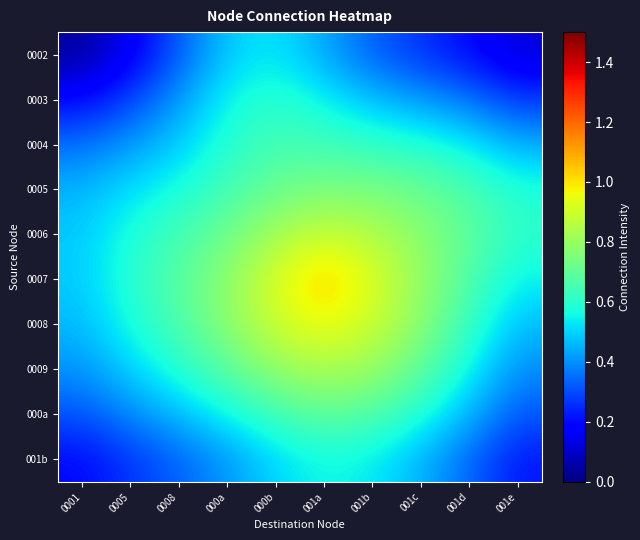

Reading left to right, what are all the values shown in this chart?

0002: 0001=0.0	0005=0.2	0008=0.3	000a=0.5	000b=0.5	001a=0.4	001b=0.3	001c=0.3	001d=0.2	001e=0.1
0003: 0001=0.2	0005=0.3	0008=0.4	000a=0.6	000b=0.6	001a=0.5	001b=0.5	001c=0.4	001d=0.4	001e=0.3
0004: 0001=0.4	0005=0.4	0008=0.5	000a=0.6	000b=0.7	001a=0.6	001b=0.6	001c=0.6	001d=0.5	001e=0.4
0005: 0001=0.5	0005=0.5	0008=0.6	000a=0.6	000b=0.7	001a=0.8	001b=0.7	001c=0.7	001d=0.7	001e=0.6
0006: 0001=0.5	0005=0.6	0008=0.6	000a=0.7	000b=0.8	001a=0.9	001b=0.9	001c=0.8	001d=0.7	001e=0.6
0007: 0001=0.5	0005=0.6	0008=0.7	000a=0.8	000b=0.9	001a=1.1	001b=0.9	001c=0.8	001d=0.7	001e=0.5
0008: 0001=0.5	0005=0.6	0008=0.7	000a=0.8	000b=0.9	001a=1.0	001b=0.9	001c=0.8	001d=0.6	001e=0.5
0009: 0001=0.4	0005=0.5	0008=0.6	000a=0.7	000b=0.8	001a=0.8	001b=0.8	001c=0.7	001d=0.6	001e=0.4
000a: 0001=0.3	0005=0.4	0008=0.5	000a=0.6	000b=0.6	001a=0.7	001b=0.7	001c=0.6	001d=0.5	001e=0.3
001b: 0001=0.2	0005=0.3	0008=0.3	000a=0.4	000b=0.5	001a=0.6	001b=0.5	001c=0.5	001d=0.3	001e=0.2